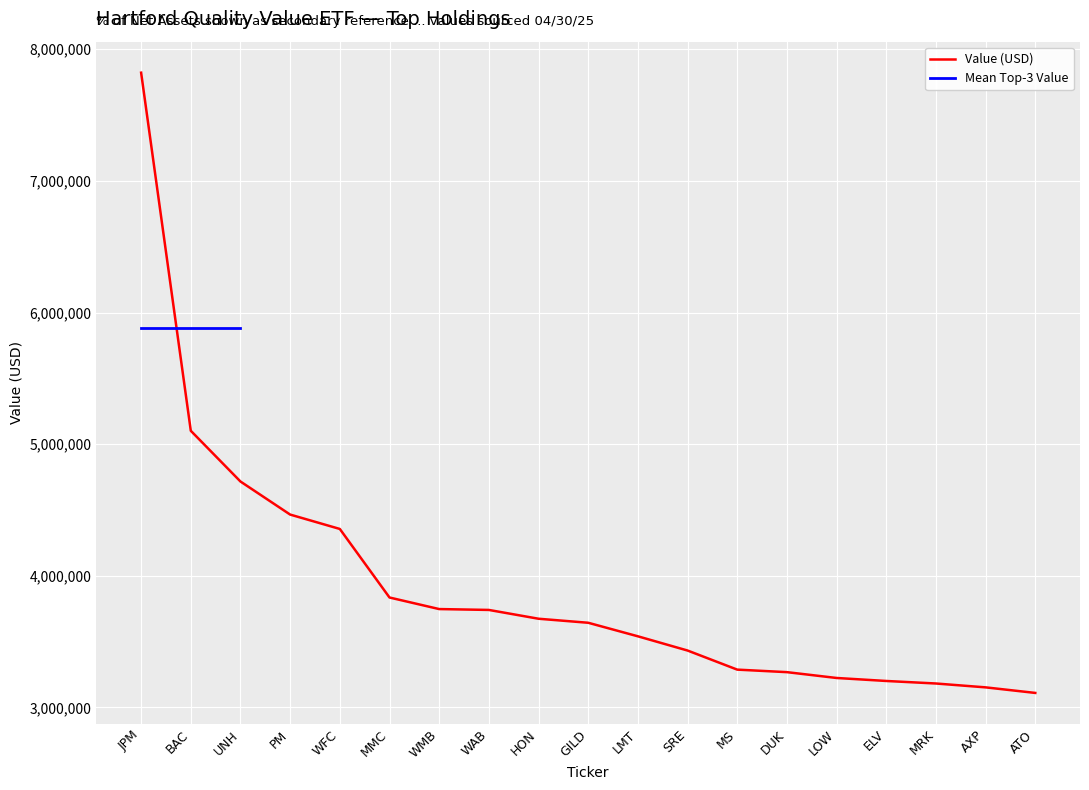

The value at MMC is 6737536.9. True or false?

False